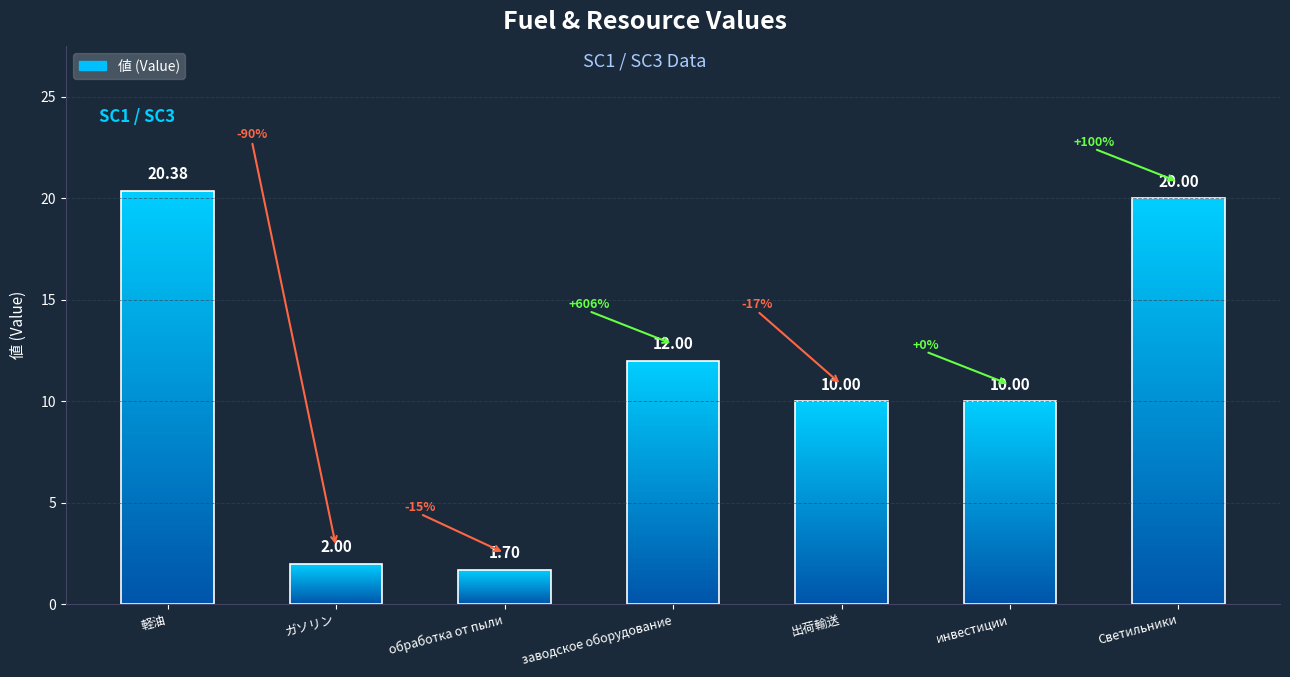

How many values exceed 10?

3